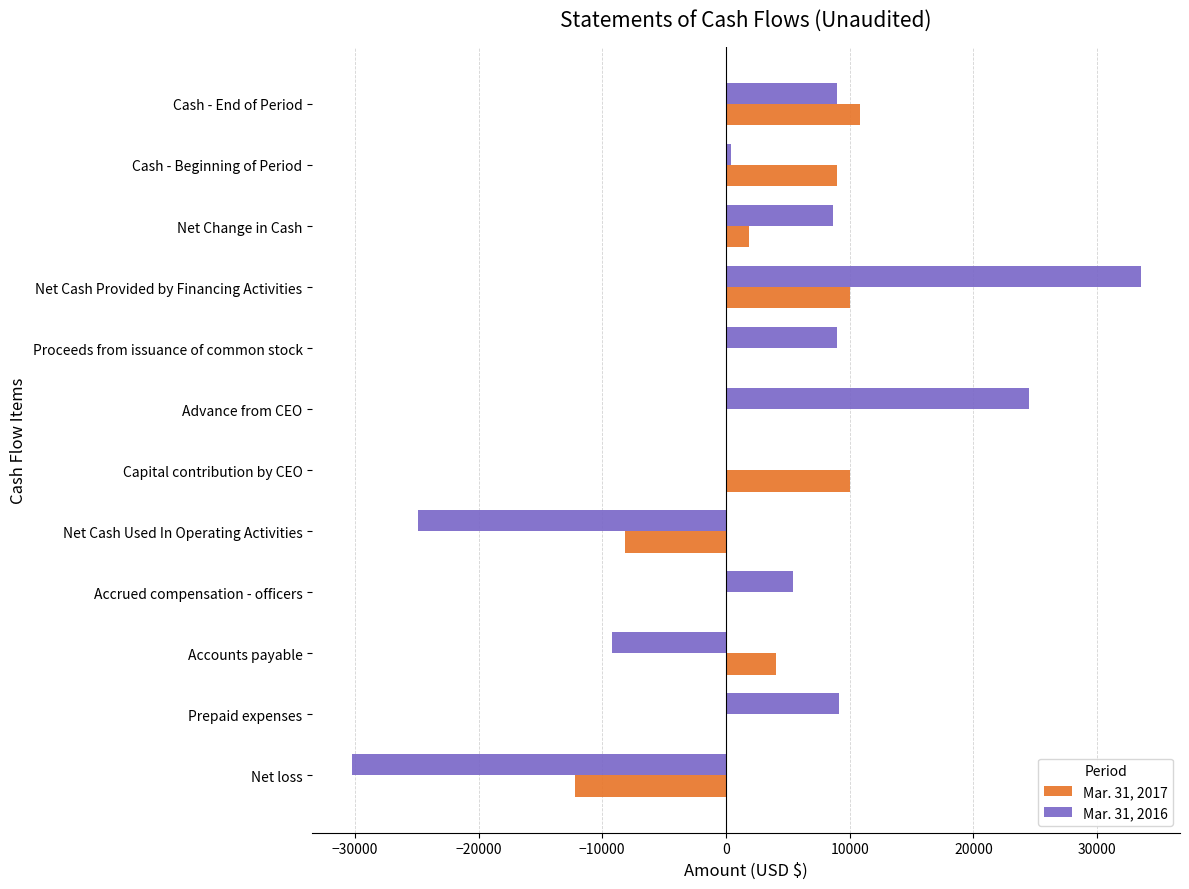

Is it true that Mar. 31, 2017 equals 10000 at Capital contribution by CEO?

True